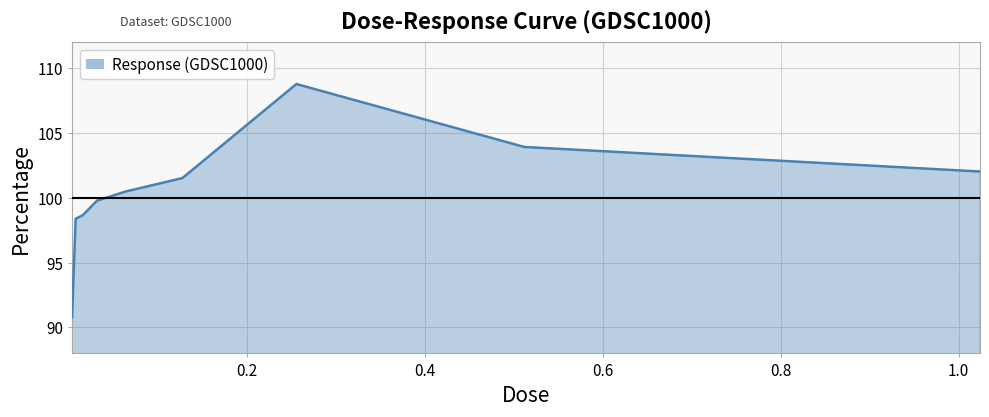

What is the minimum value shown in the chart?

90.8